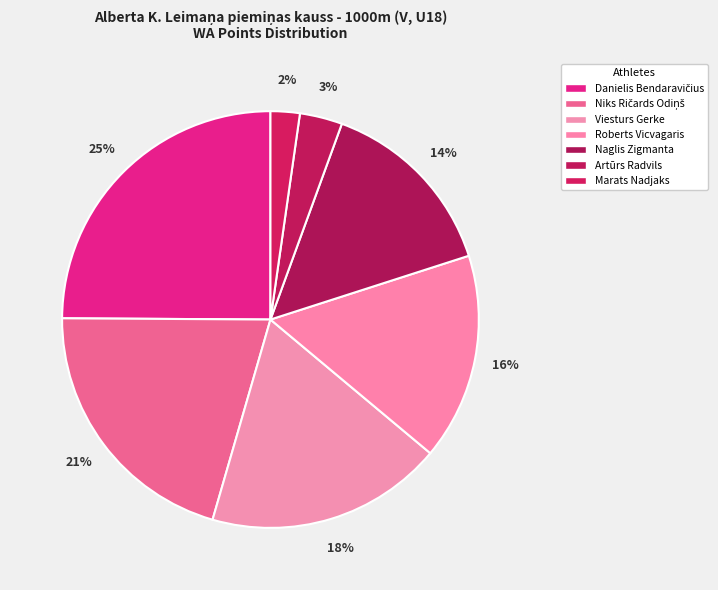

How many segments does this pie chart have?

7